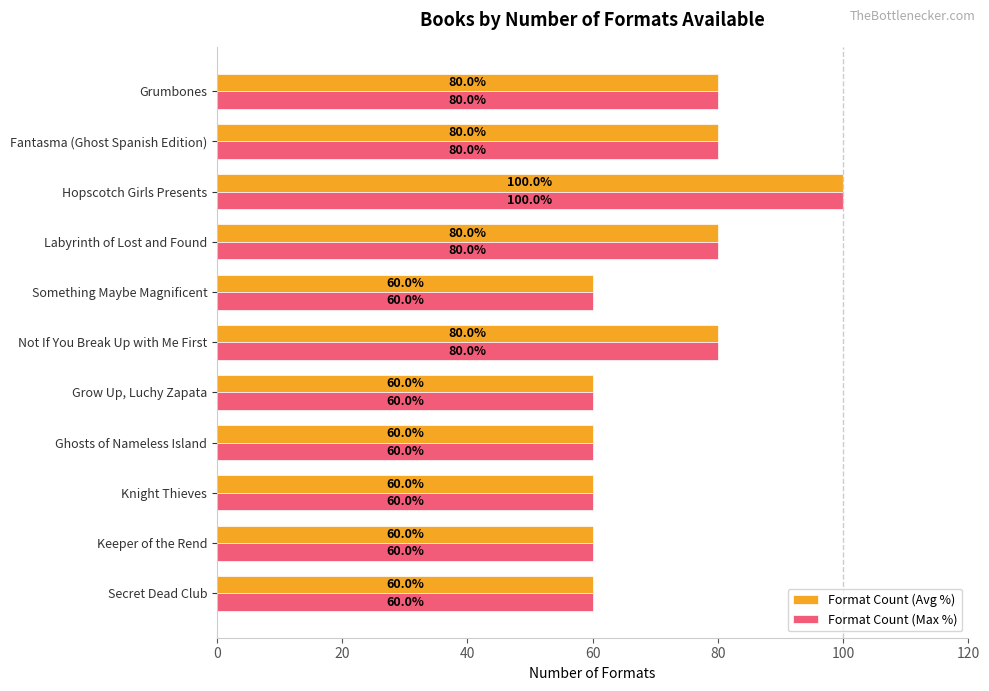

What is the average value of the Format Count (Avg %) series?

71